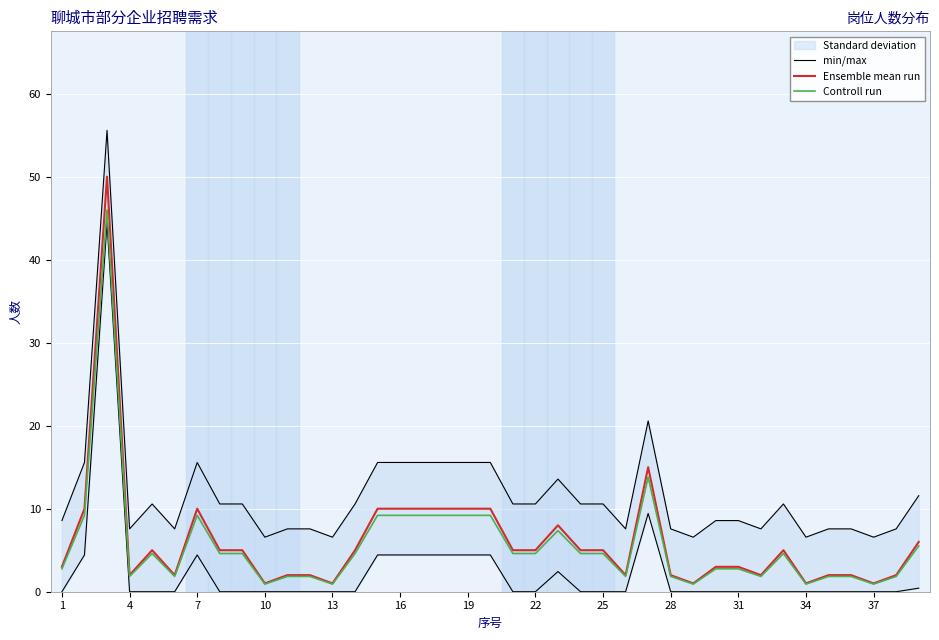

Which series has the largest range (max minus min)?

min/max